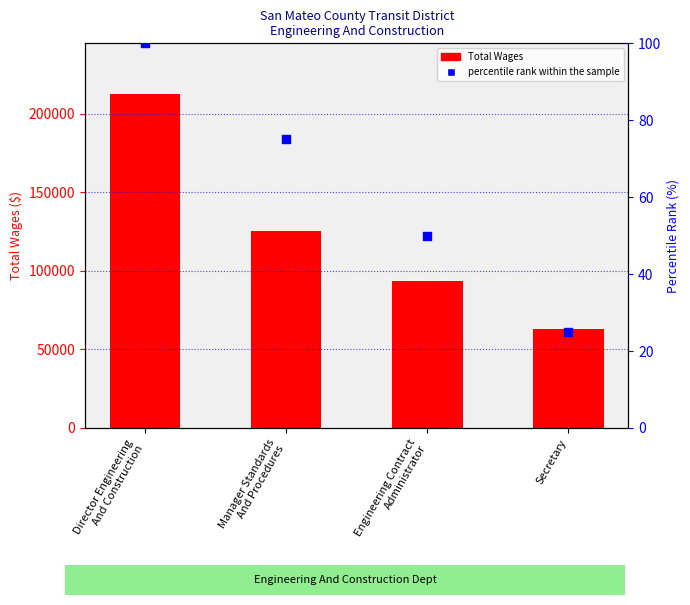

What are all the series names shown in the legend?

Total Wages, percentile rank within the sample